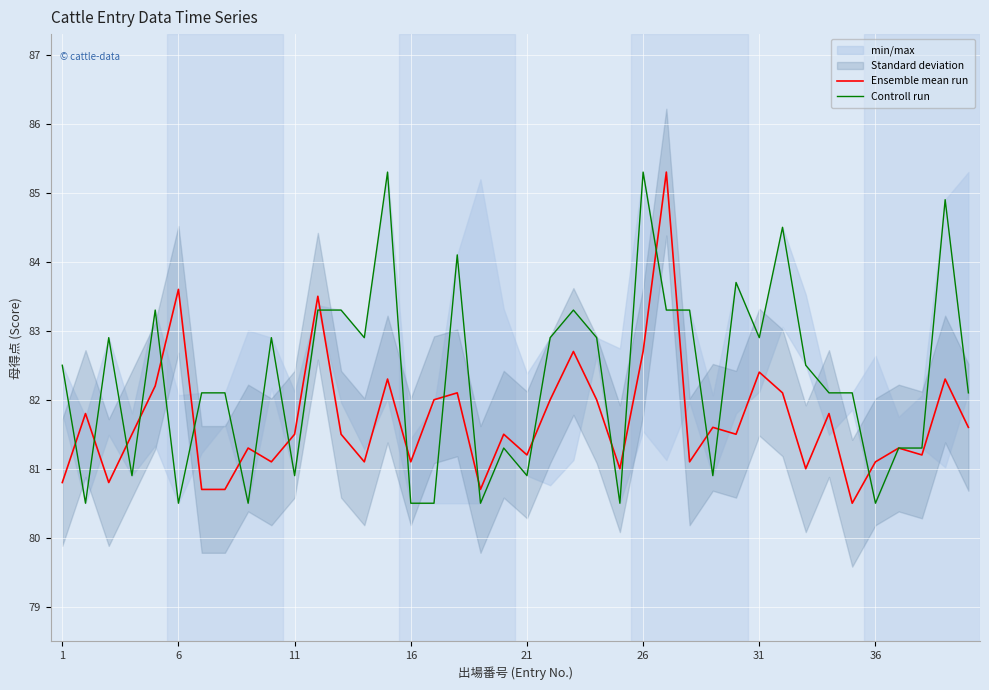

Rank the series by their maximum value, from highest to lowest.

Ensemble mean run, Controll run